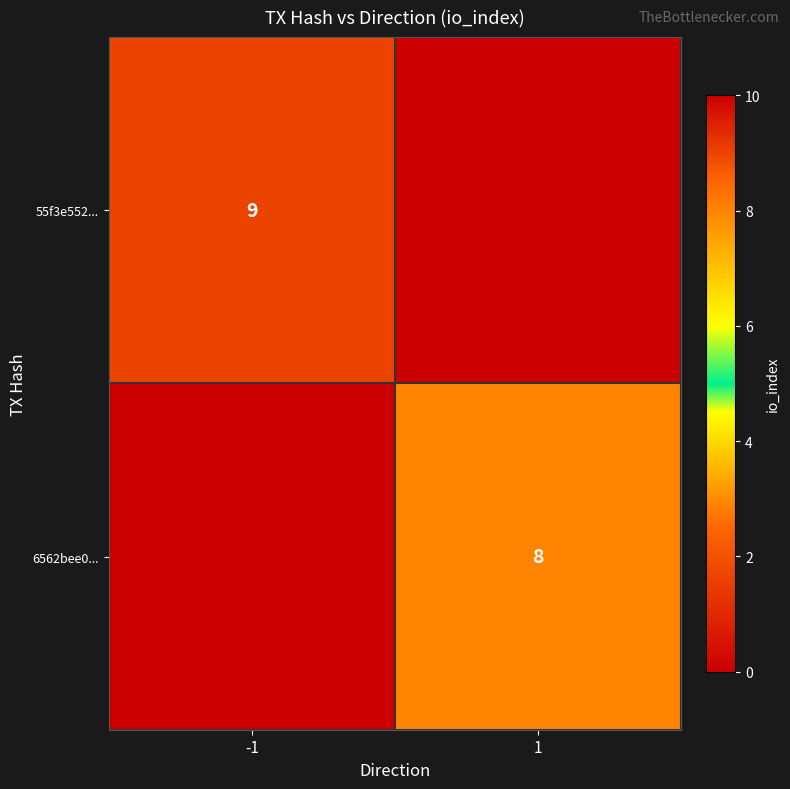

The 6562bee0... series shows 3 at 1. True or false?

False